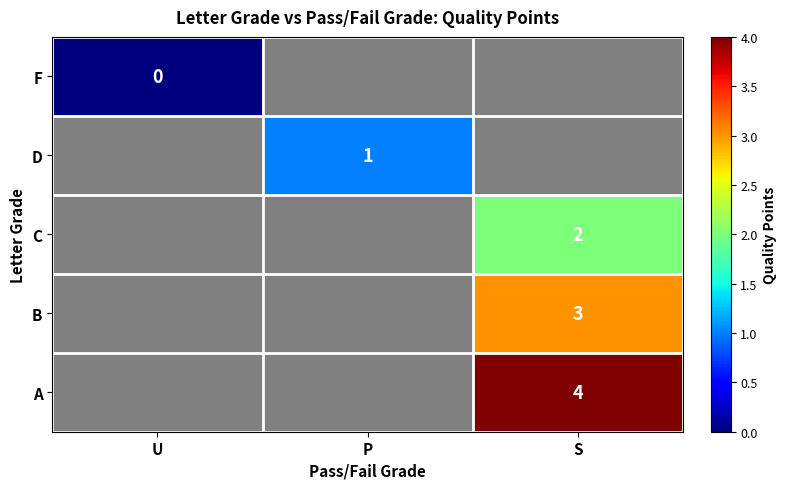

At how many categories does at least one series exceed 1?

1